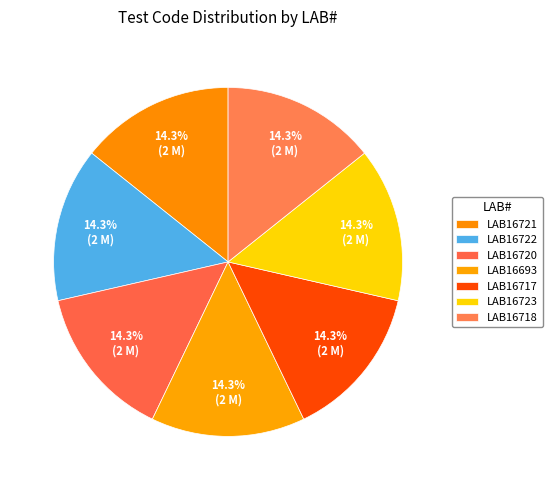

Which category has the biggest portion of the pie?

LAB16723